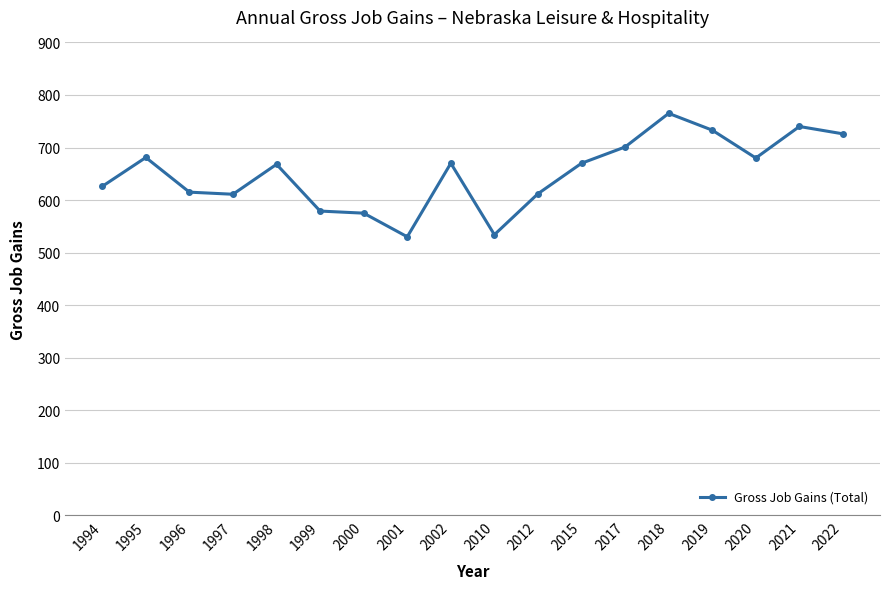

How many values are below 670?

9